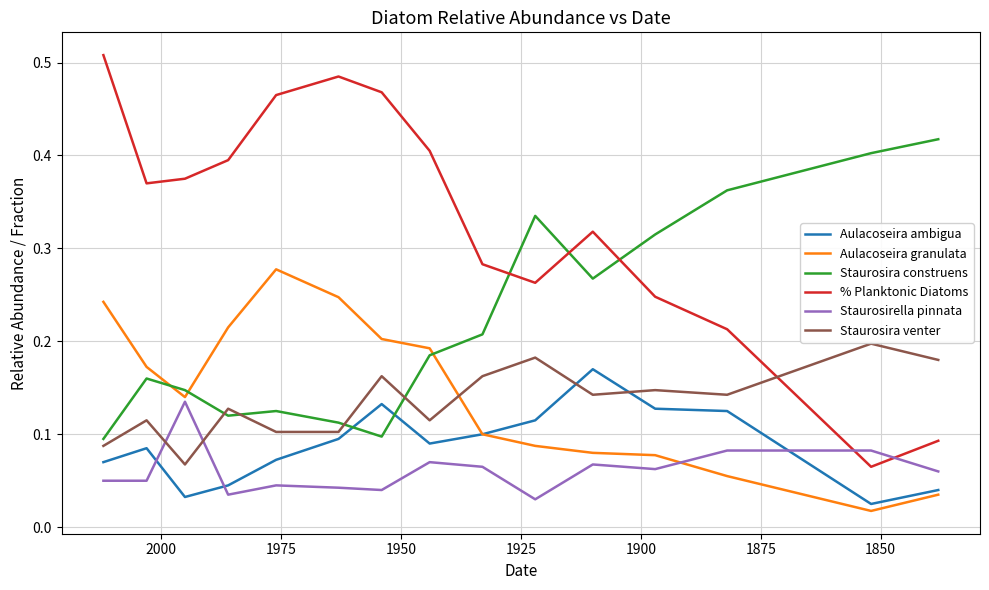

What value does the Staurosira construens series have at 1950?

0.1